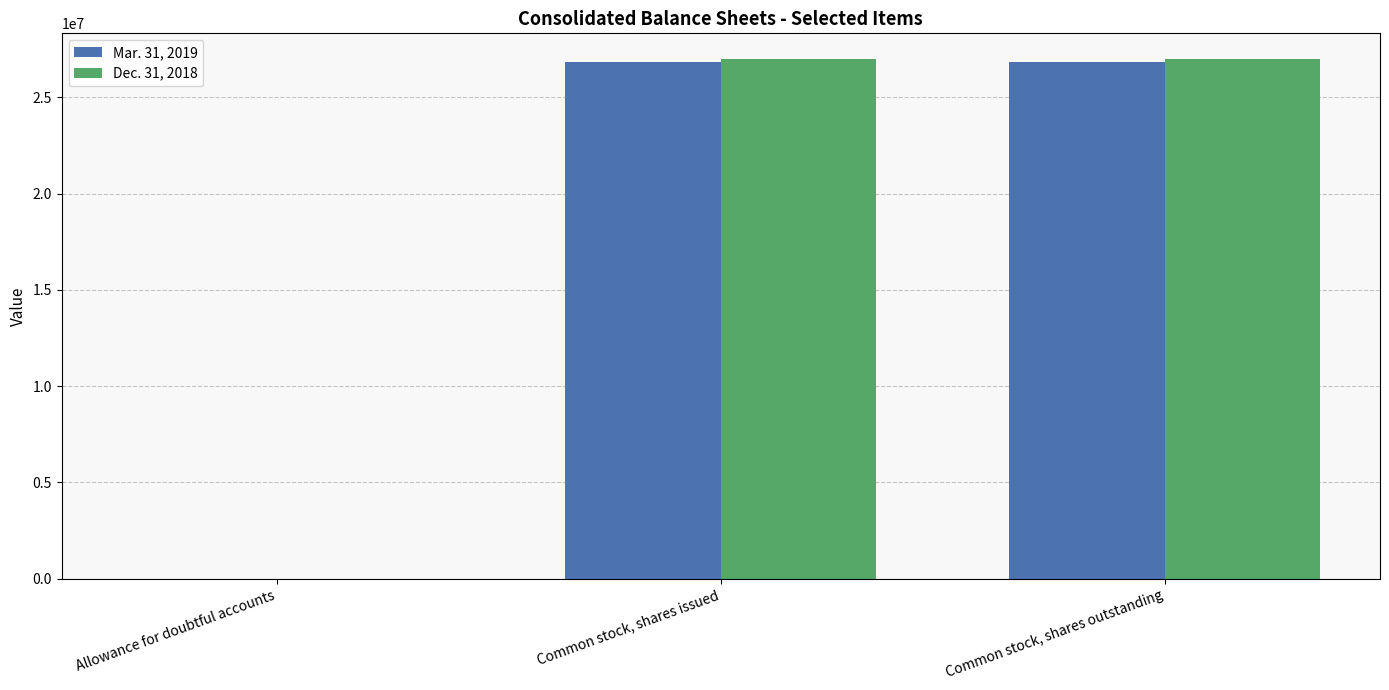

What is the greatest value displayed?

26984747